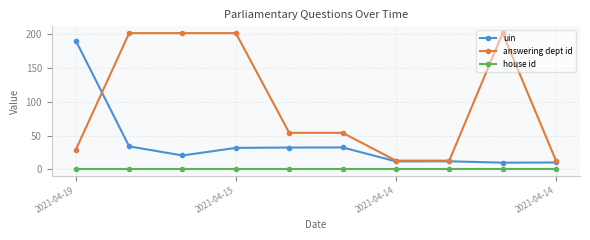

Which series has the largest range (max minus min)?

answering dept id